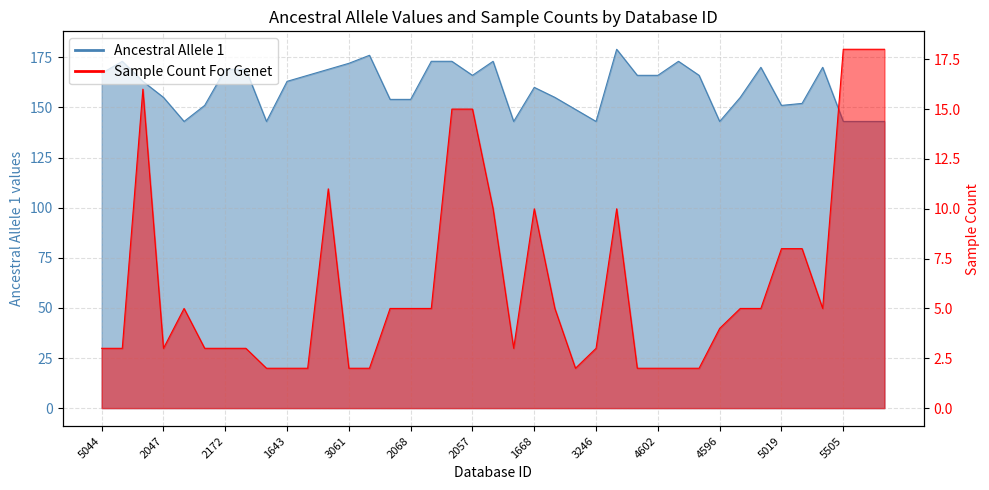

What are all the series names shown in the legend?

Ancestral Allele 1, Sample Count For Genet